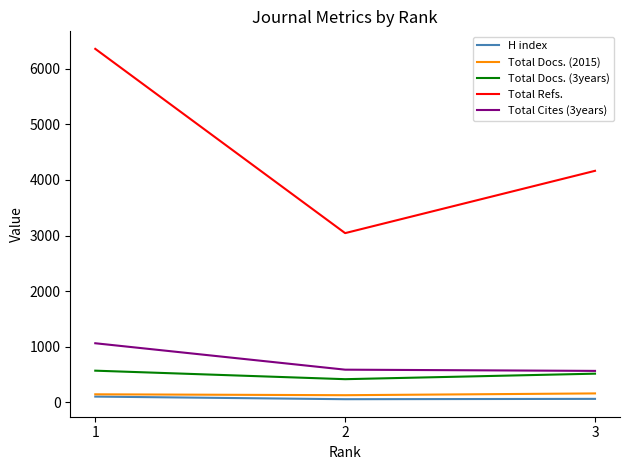

What is the maximum value shown in the chart?

6356